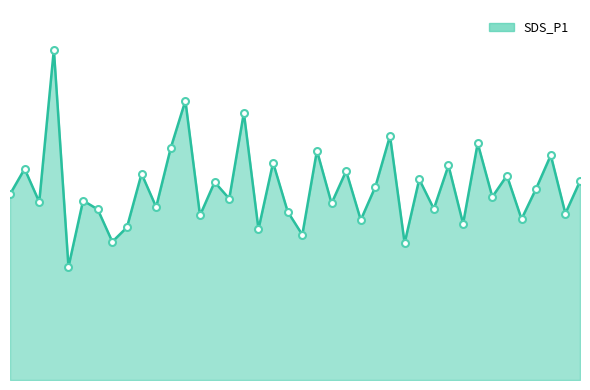

Does the chart display data point markers on the line(s)?

No